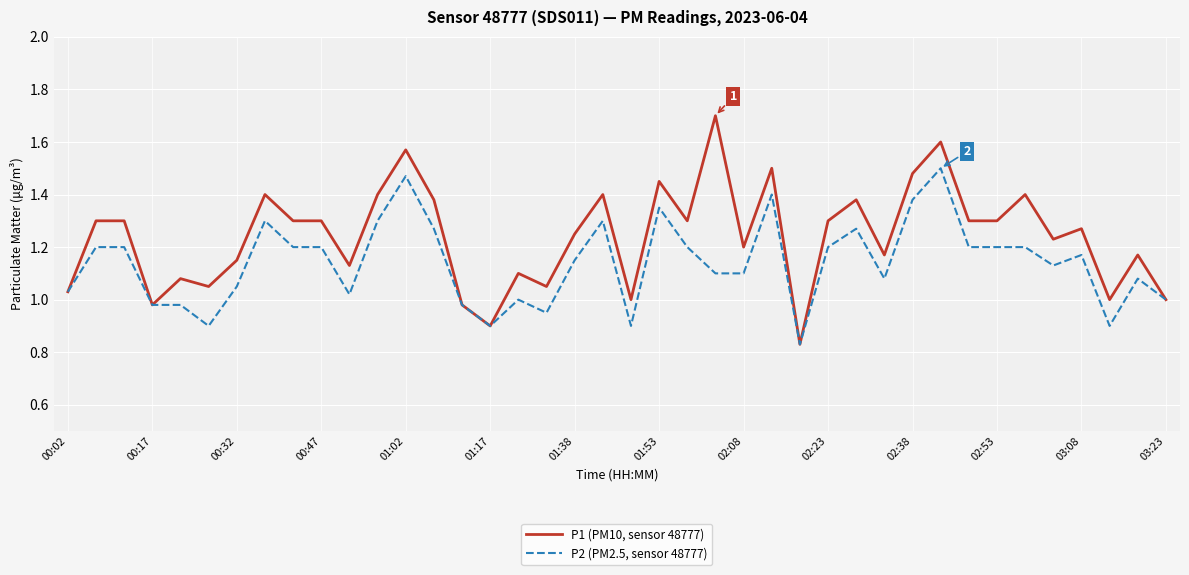

What is the maximum value shown in the chart?

1.7